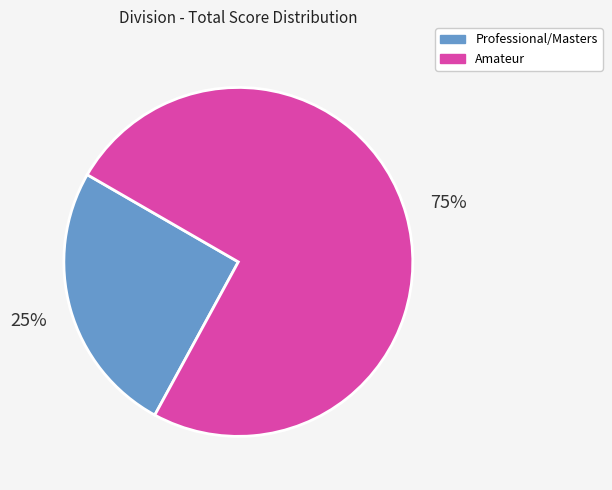

To the nearest percent, what is the average slice percentage?

50%